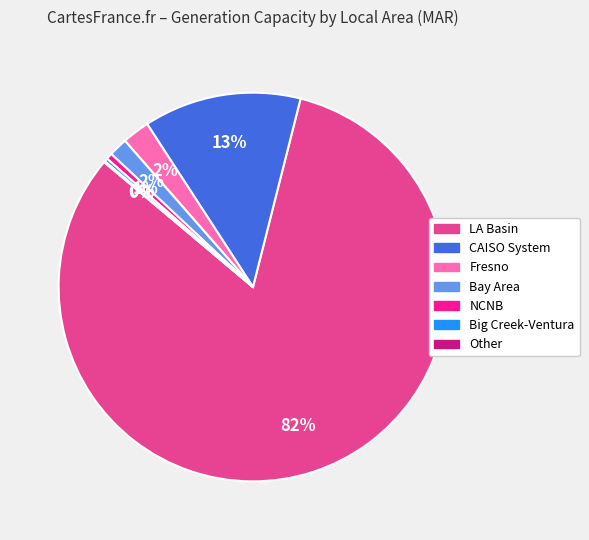

To the nearest percent, what is the average slice percentage?

14%